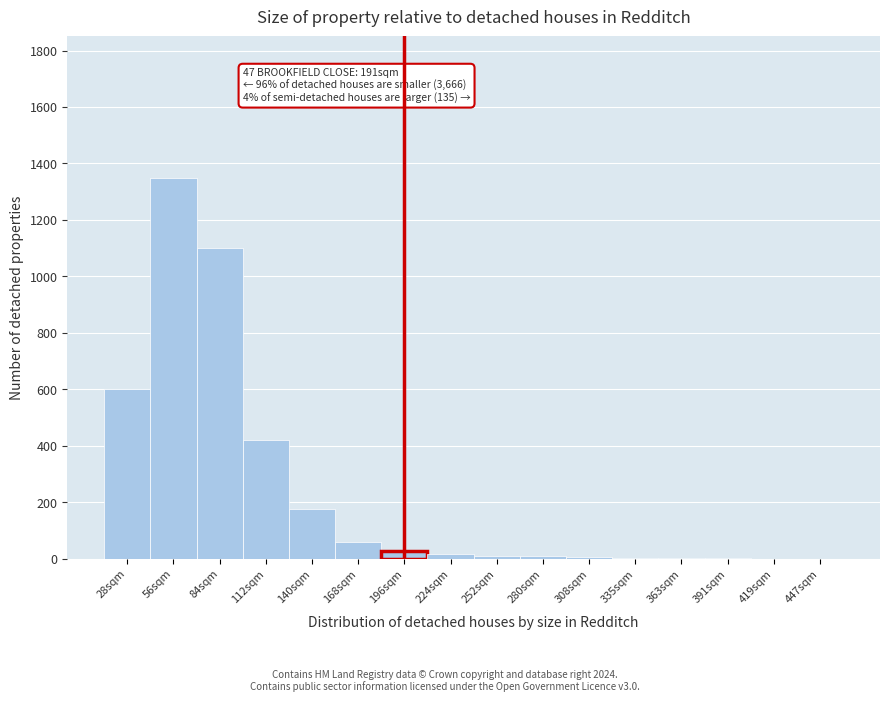

What is the sum of all values?

3774